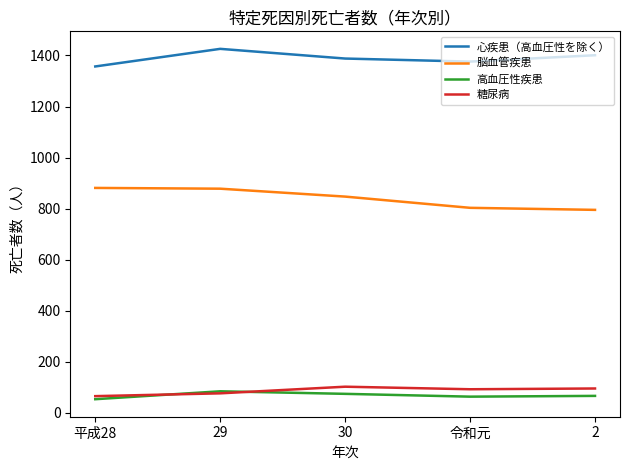

True or false: 心疾患（高血圧性を除く） and 糖尿病 cross at least once.

False